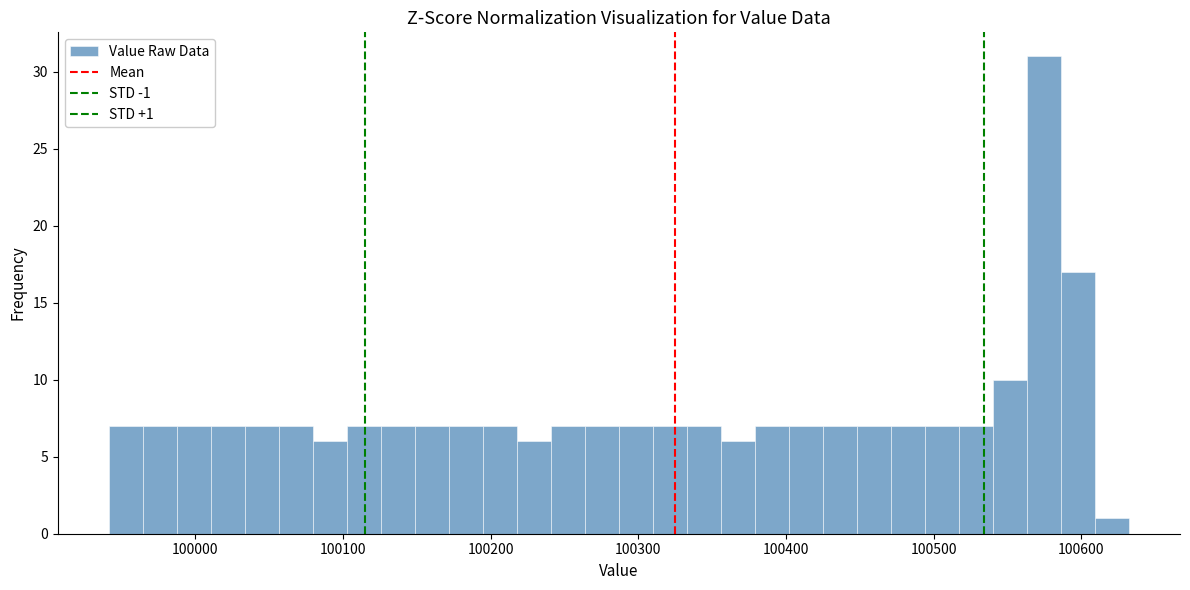

Read against the x-axis, roughly where is the centre of the tallest bar?

100570